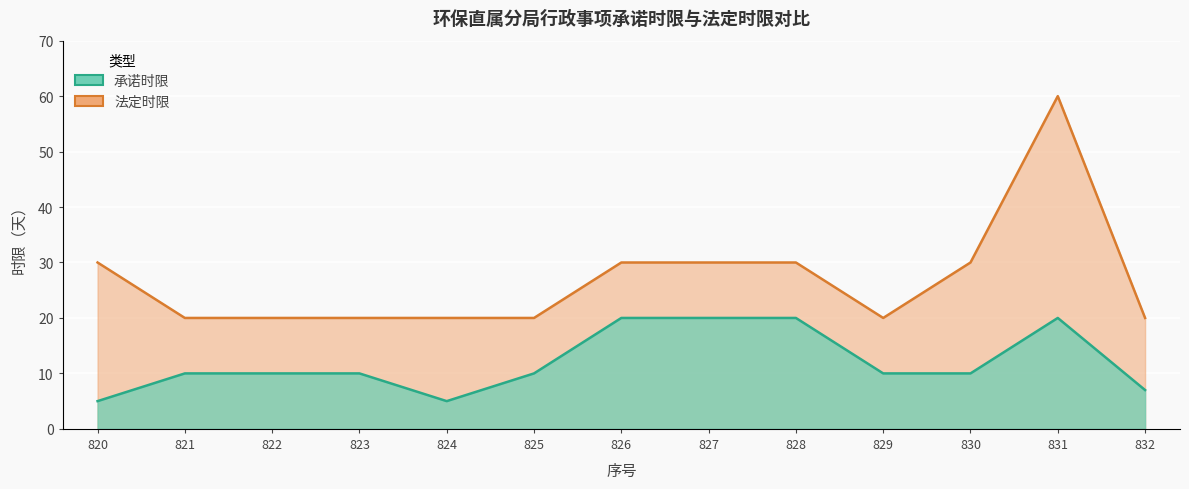

At how many categories does at least one series exceed 15?

13